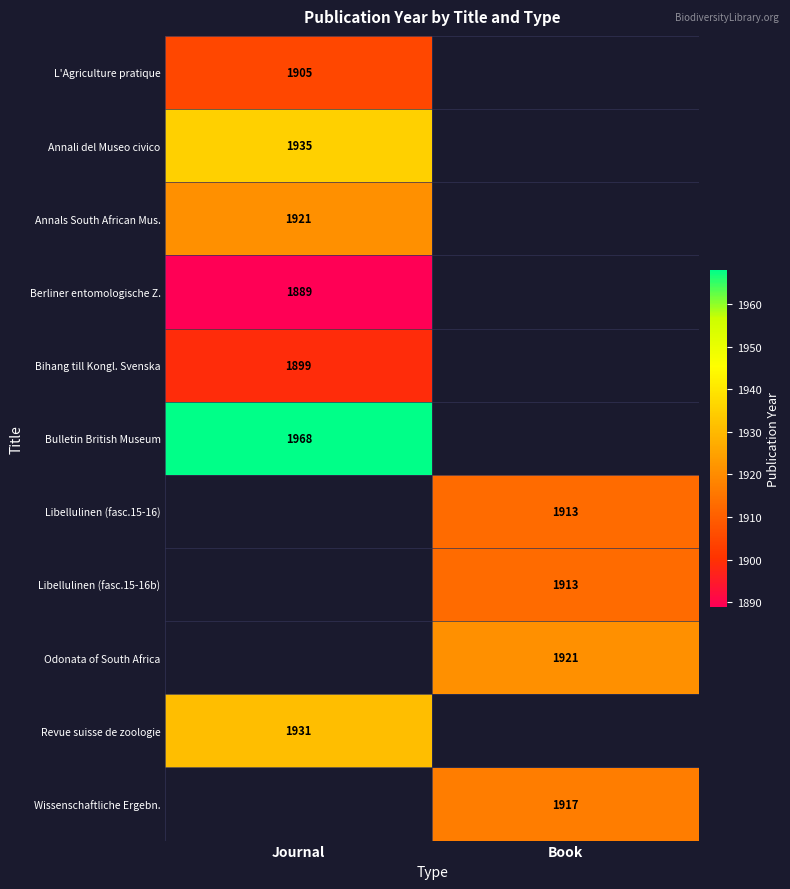

What is the spread (max minus min) of values at Journal?

79.0